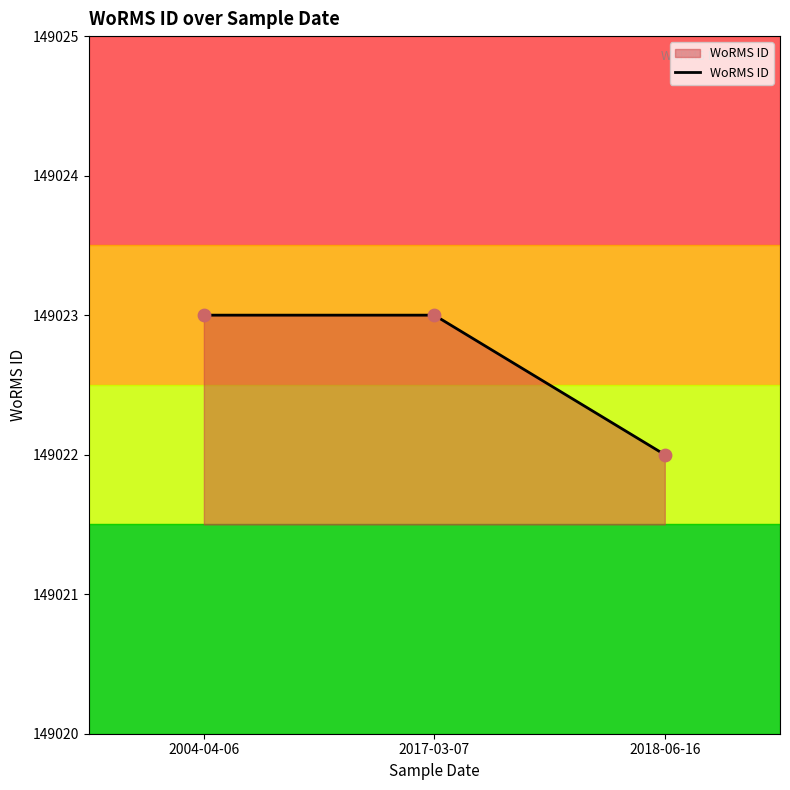

Approximately how many times larger is the value at 2018-06-16 compared to 2017-03-07?

1.0